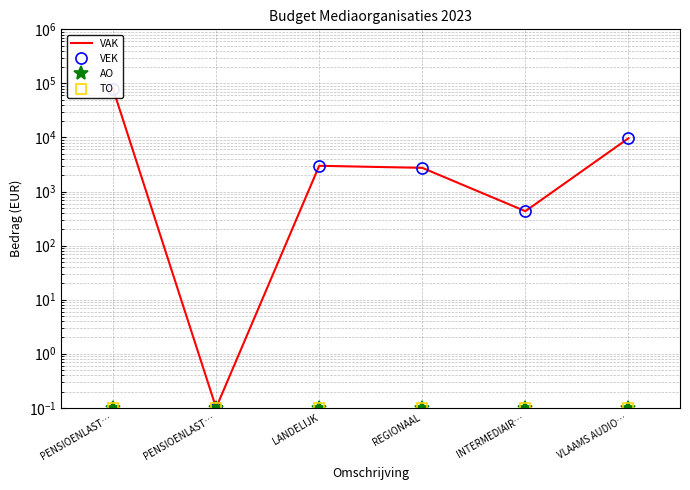

Rank the series at REGIONAAL from highest to lowest value.

VAK, VEK, AO, TO